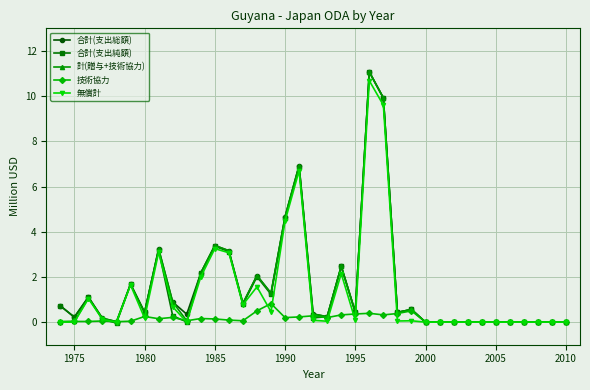

True or false: 計(贈与+技術協力) has more than 0 interior local peaks.

True